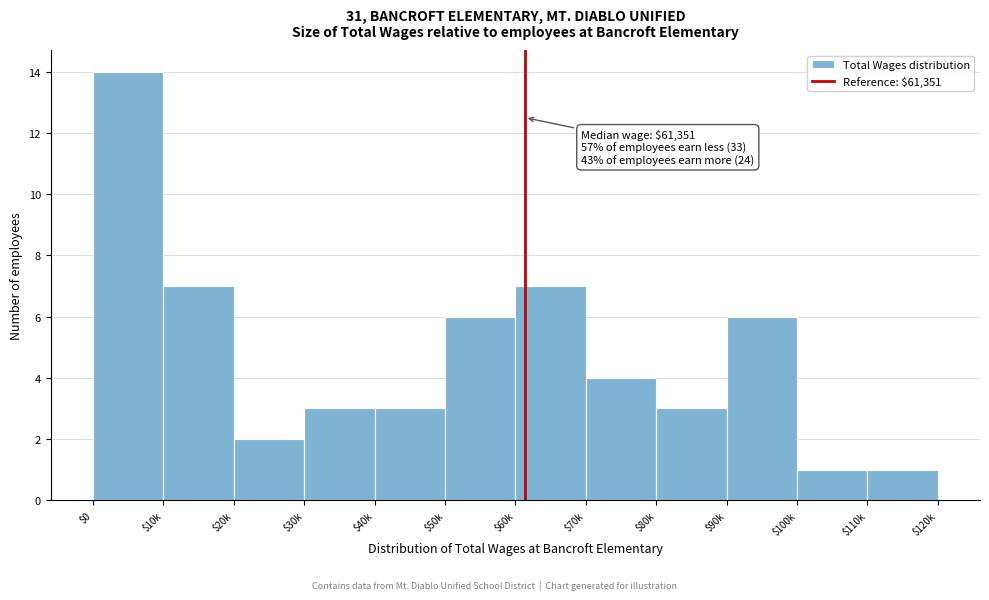

Reading left to right, list all the values displayed in this chart.

14	7	2	3	3	6	7	4	3	6	1	1